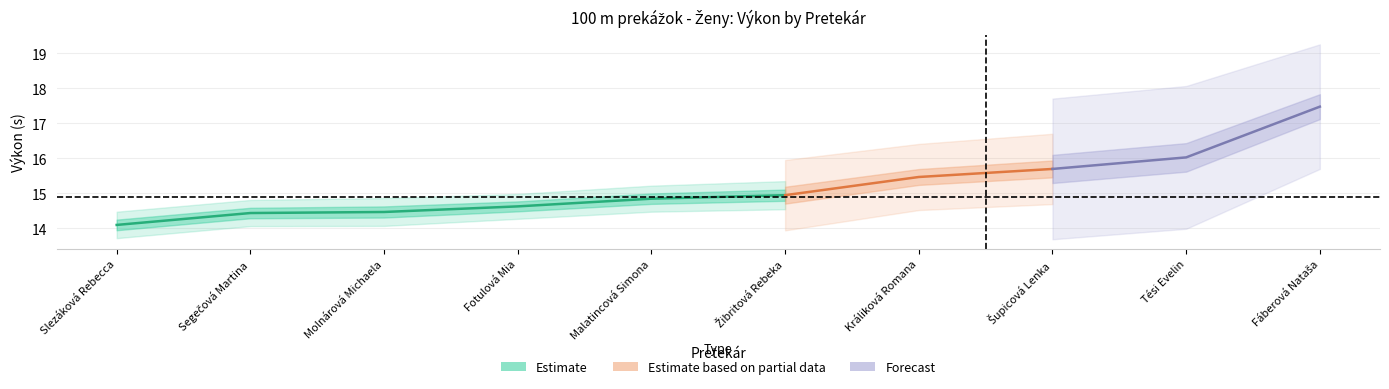

At which category does the chart reach its peak across all series?

9